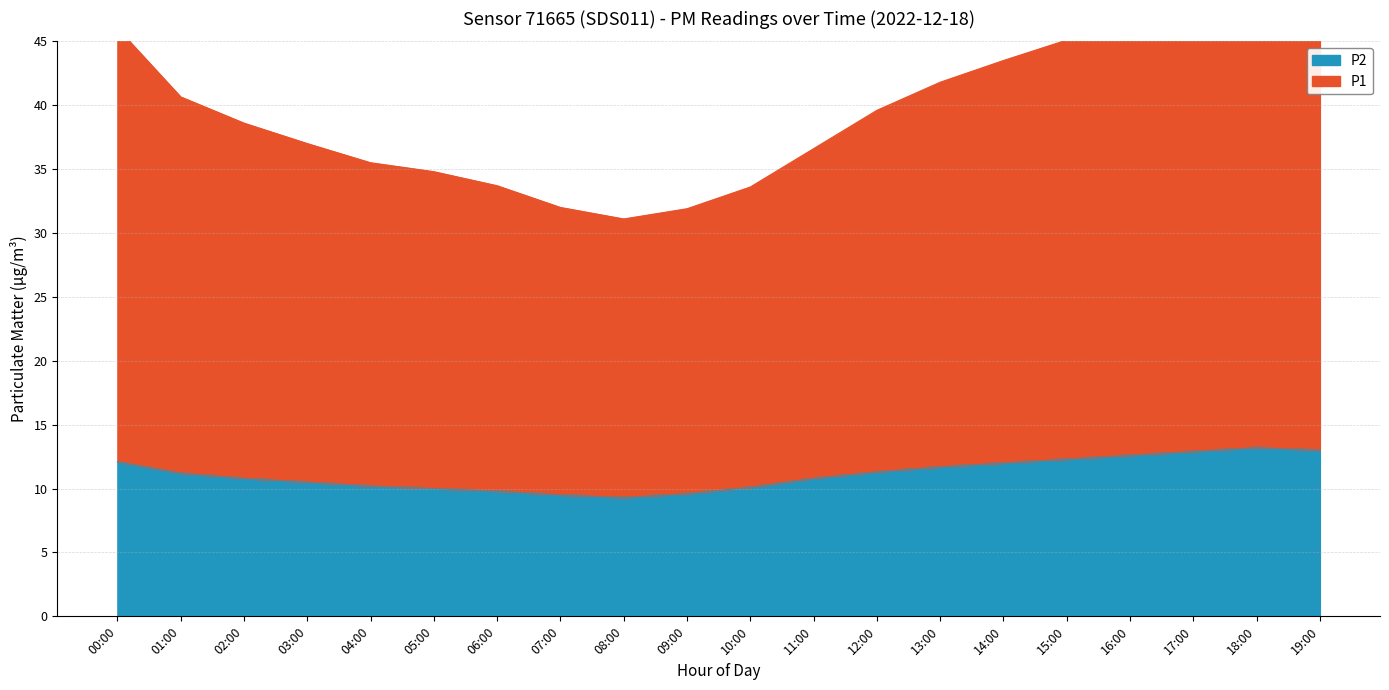

At how many categories does at least one series exceed 27?

20